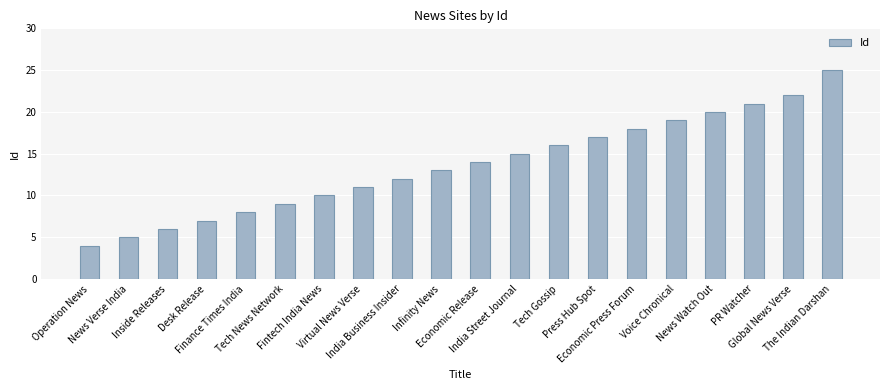

Reading right to left, extract all data points from this chart.

25	22	21	20	19	18	17	16	15	14	13	12	11	10	9	8	7	6	5	4